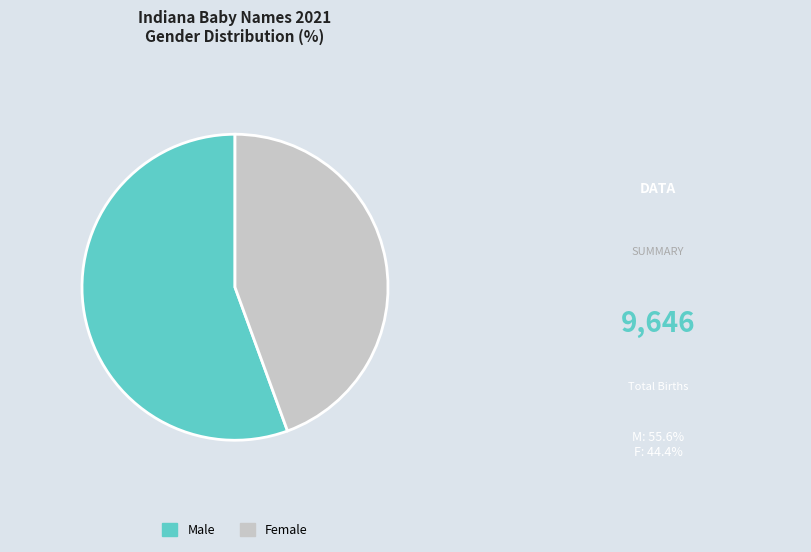

Count the number of slices in the pie.

2